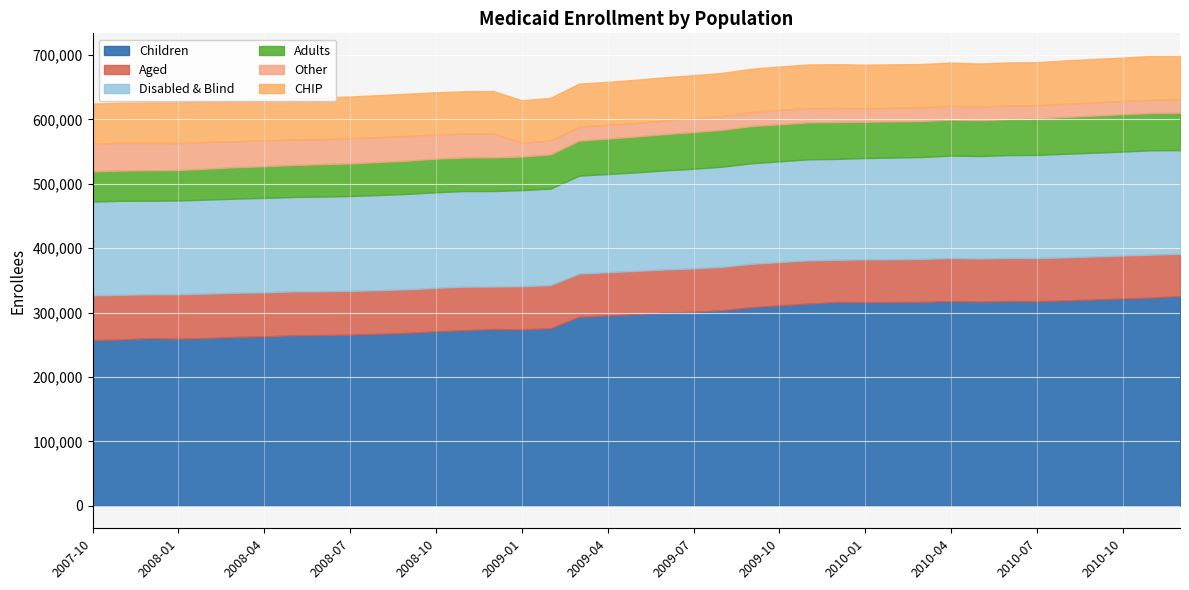

What is the sum of the CHIP values at 2008-07 and 2010-06?

131928